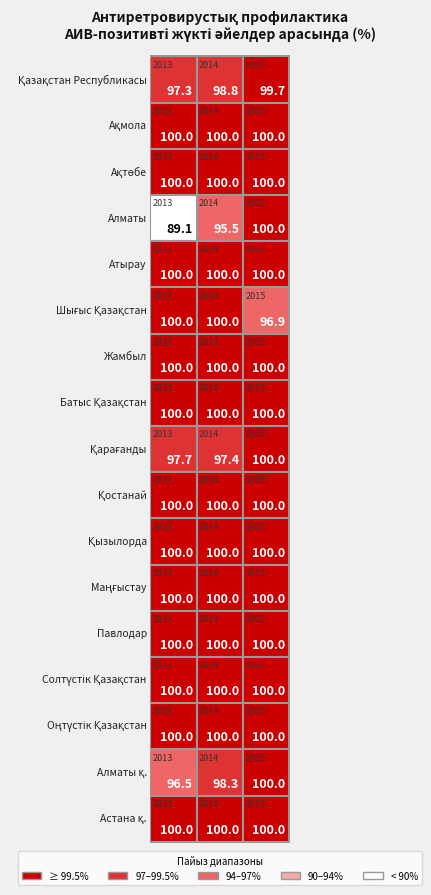

What is the sum of the Атырау values at 2014 and 2015?

200.0